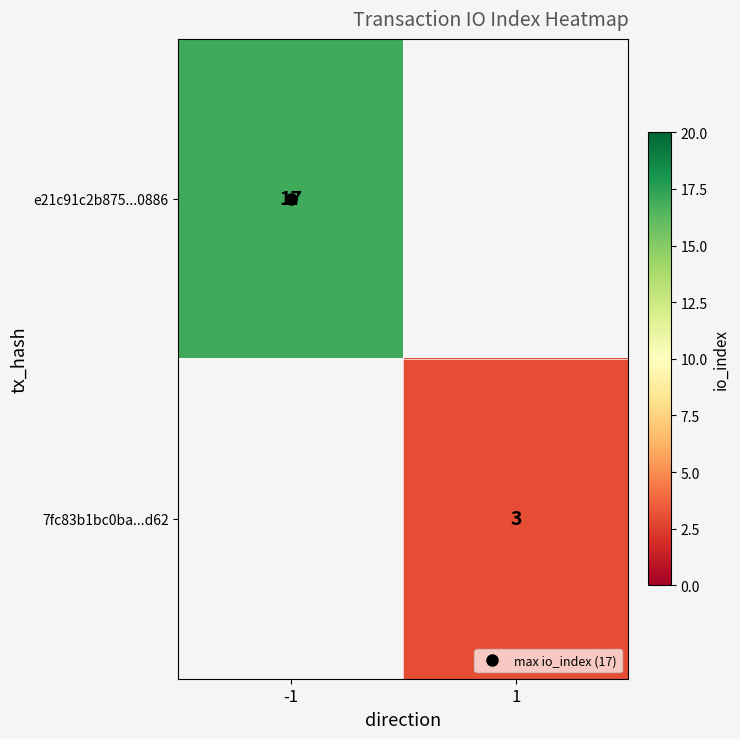

What is the maximum value for e21c91c2b875...0886?

17.0